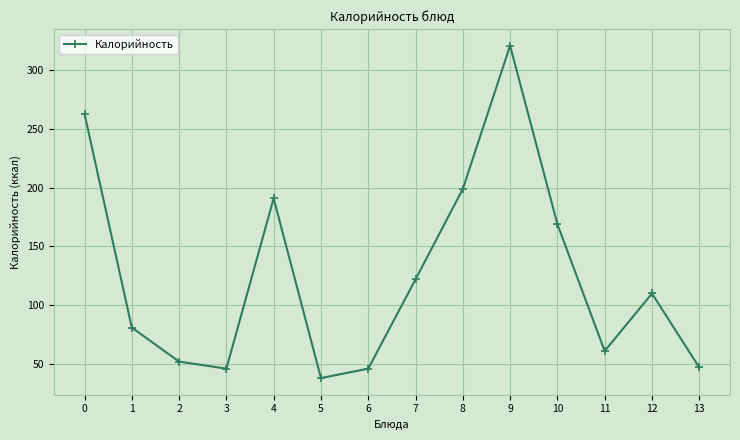

What is the value of the 13th point from the left?

110